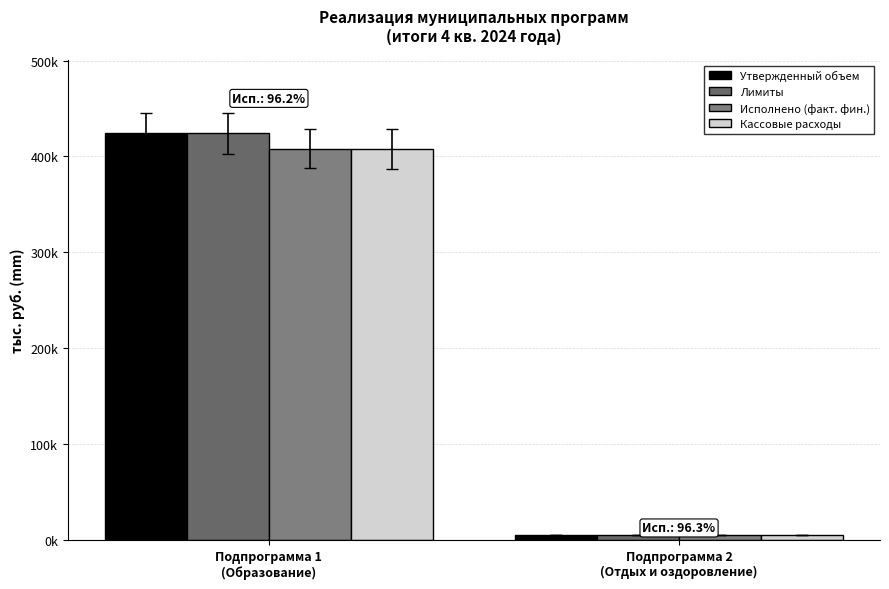

Where does the Лимиты series first go above 424073?

Подпрограмма 1
(Образование)